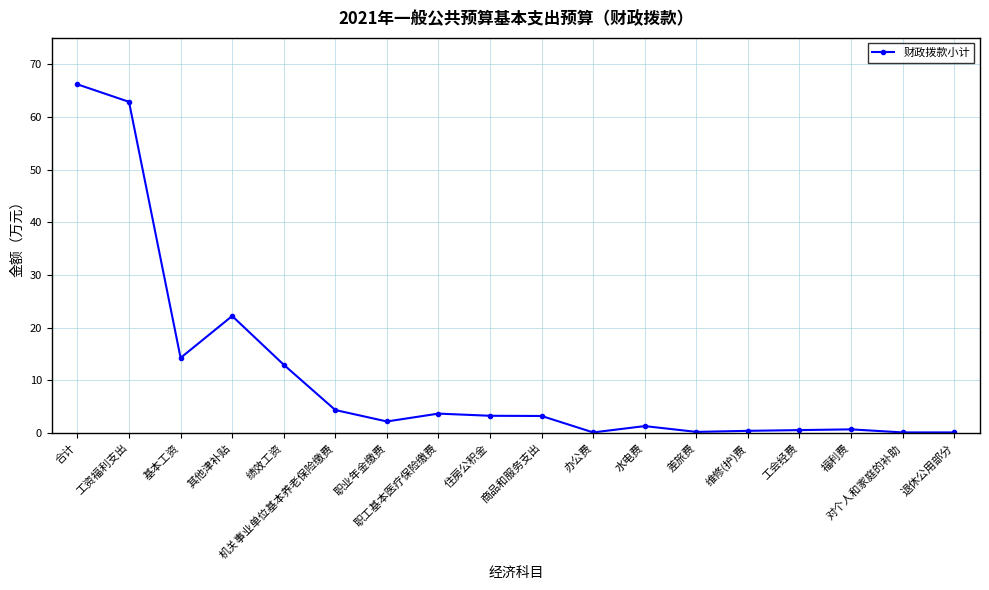

How many data points are less than 3?

9